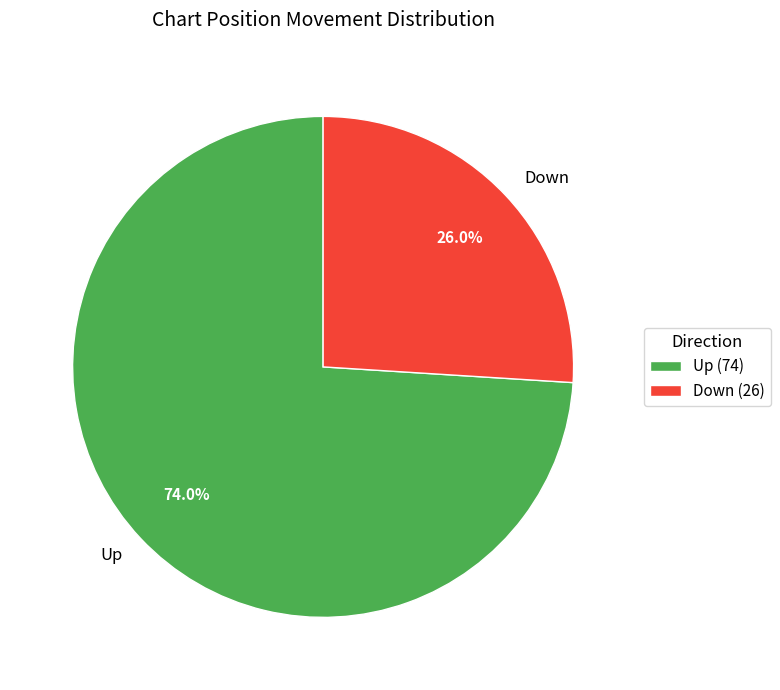

What portion of the pie excludes Up?

26.0%